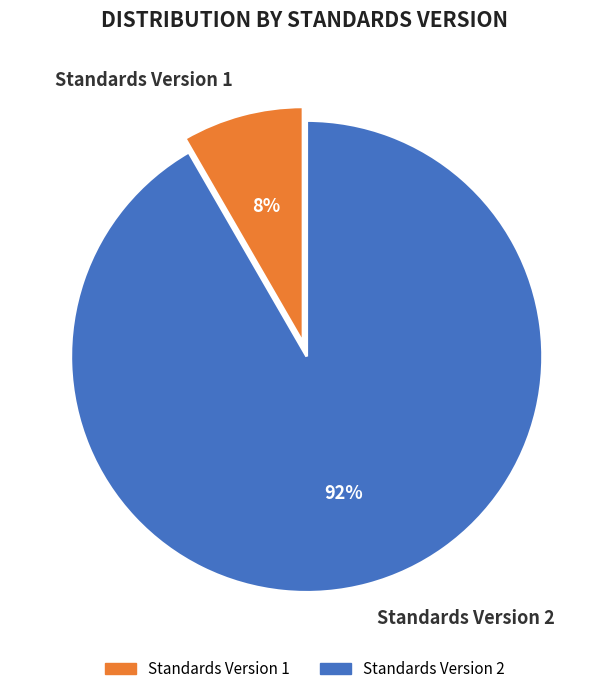

To the nearest percent, what is the average slice percentage?

50%